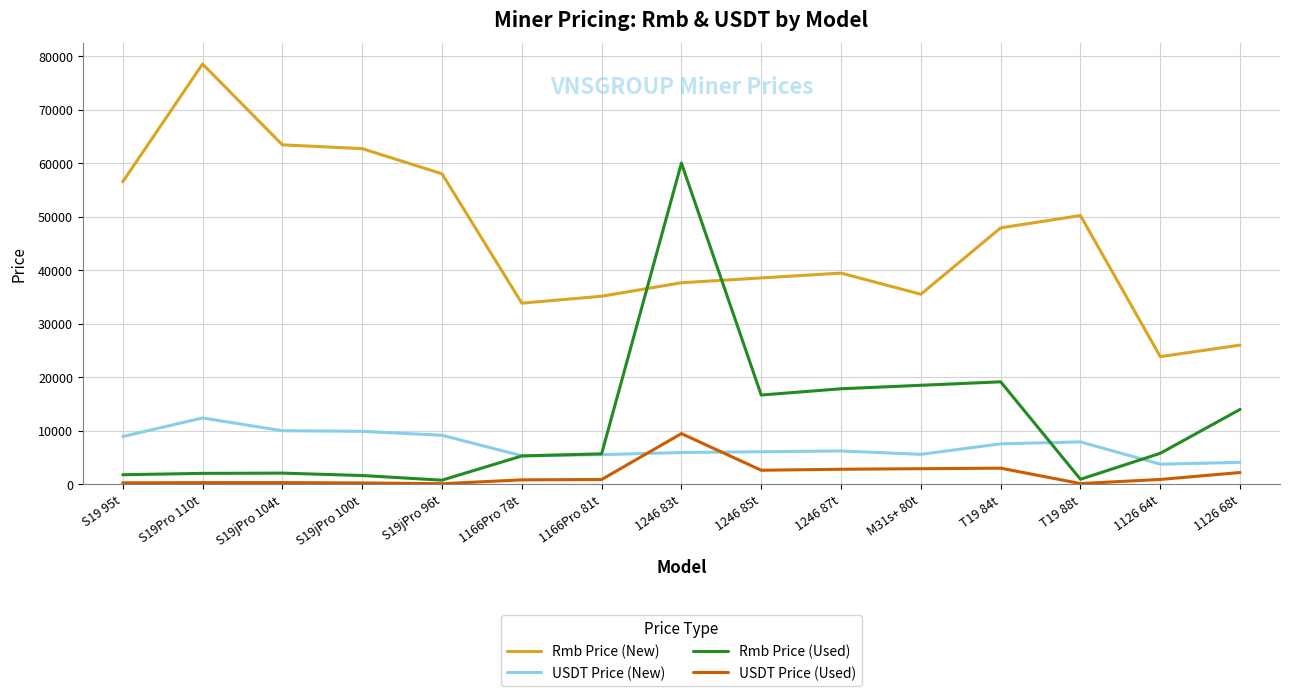

Rank the series by their maximum value, from highest to lowest.

Rmb Price (New), Rmb Price (Used), USDT Price (New), USDT Price (Used)